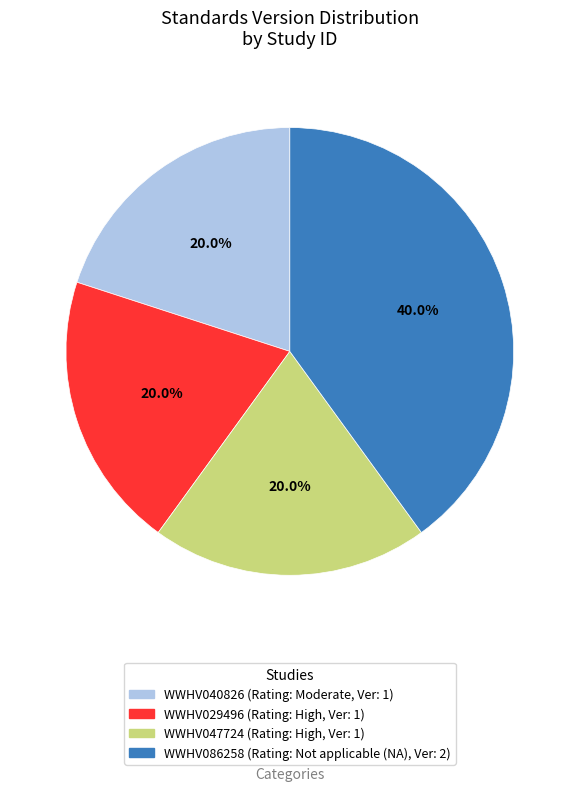

Combined, do WWHV029496 and WWHV040826 account for over 50%?

No